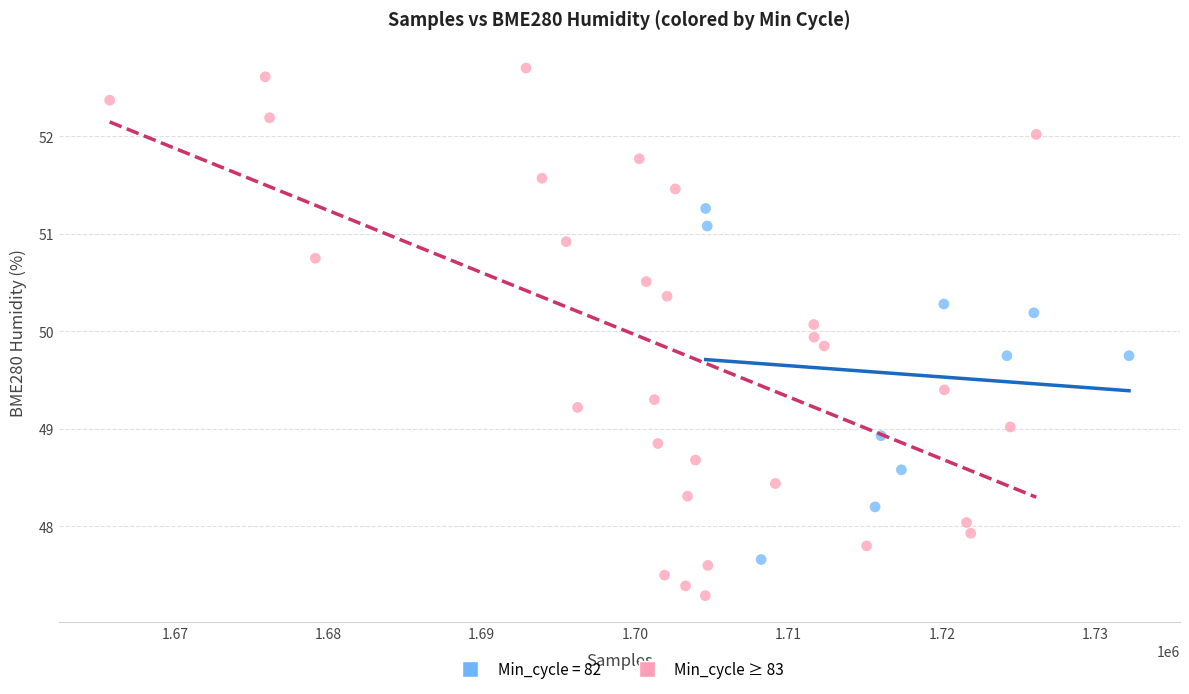

Which series contains the highest Y value?

Min_cycle ≥ 83